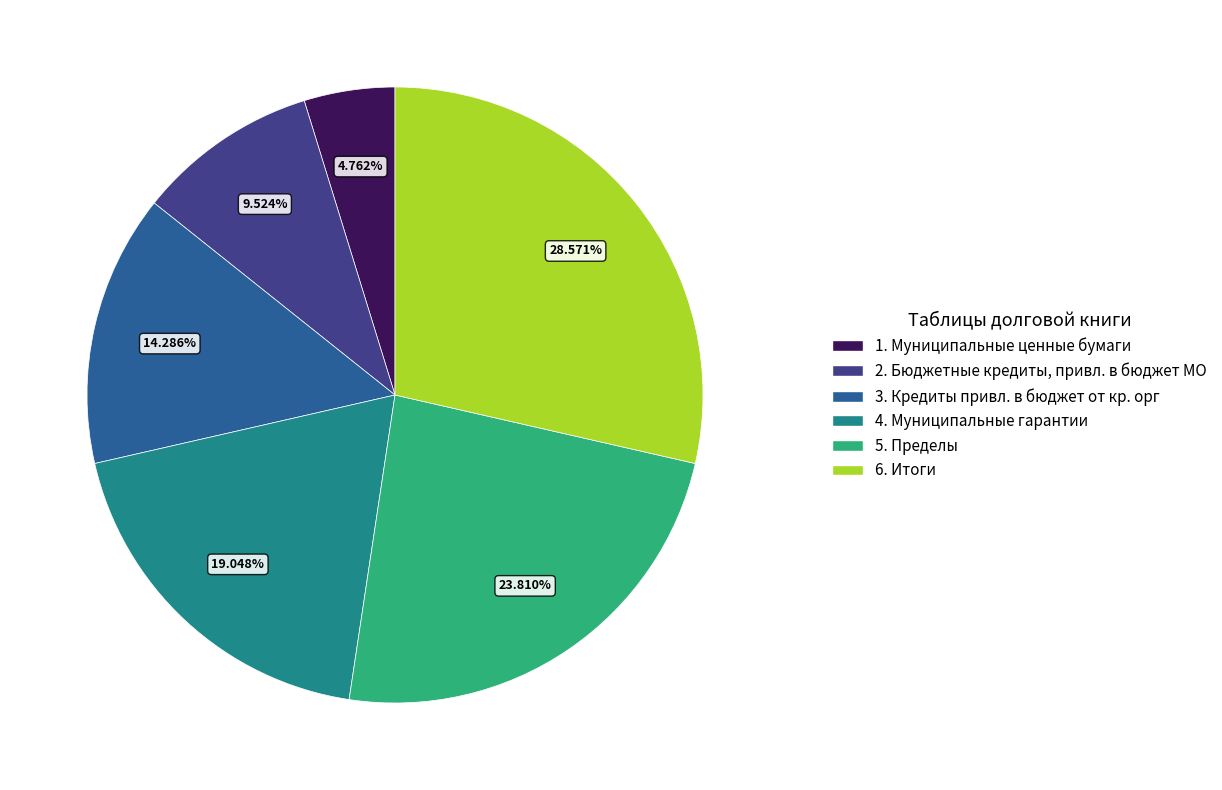

What is the largest slice in the pie chart?

6. Итоги